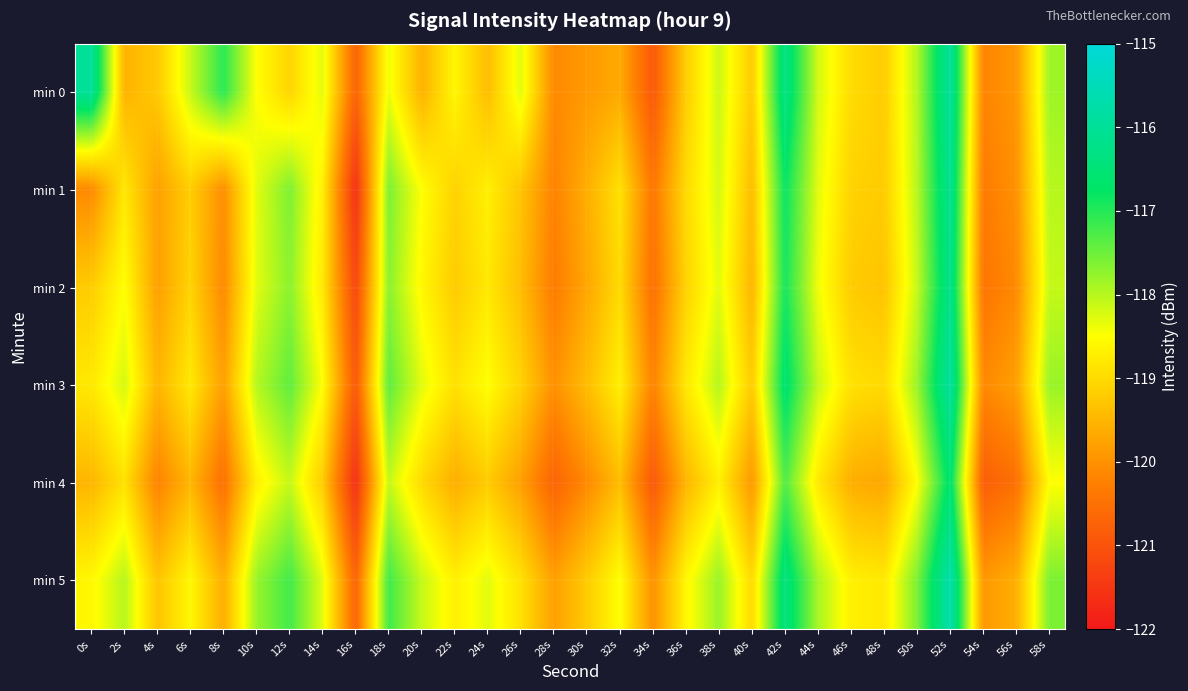

Reading left to right, extract all data points from this chart.

min 0: 0s=-116.0	2s=-119.5	4s=-119.2	6s=-118.1	8s=-117.0	10s=-118.5	12s=-119.1	14s=-118.3	16s=-120.7	18s=-118.4	20s=-119.5	22s=-118.6	24s=-119.4	26s=-118.3	28s=-120.1	30s=-119.9	32s=-119.7	34s=-120.9	36s=-119.2	38s=-118.1	40s=-119.2	42s=-116.3	44s=-118.2	46s=-119.0	48s=-119.2	50s=-118.0	52s=-115.9	54s=-120.2	56s=-119.9	58s=-117.8
min 1: 0s=-120.1	2s=-118.8	4s=-119.8	6s=-119.2	8s=-120.0	10s=-118.3	12s=-117.6	14s=-118.7	16s=-121.6	18s=-117.6	20s=-118.5	22s=-119.1	24s=-118.7	26s=-119.3	28s=-120.2	30s=-119.6	32s=-118.9	34s=-120.4	36s=-119.0	38s=-118.2	40s=-119.4	42s=-116.8	44s=-118.3	46s=-119.1	48s=-119.2	50s=-118.0	52s=-116.1	54s=-120.3	56s=-120.0	58s=-118.0
min 2: 0s=-119.2	2s=-118.5	4s=-119.8	6s=-119.1	8s=-120.1	10s=-118.3	12s=-117.7	14s=-118.8	16s=-121.2	18s=-117.7	20s=-118.6	22s=-119.2	24s=-118.8	26s=-119.4	28s=-120.3	30s=-119.7	32s=-119.0	34s=-120.5	36s=-119.1	38s=-118.3	40s=-119.5	42s=-116.9	44s=-118.4	46s=-119.2	48s=-119.3	50s=-118.1	52s=-116.2	54s=-120.4	56s=-120.1	58s=-118.1
min 3: 0s=-118.8	2s=-118.2	4s=-119.5	6s=-118.8	8s=-119.8	10s=-118.0	12s=-117.4	14s=-118.5	16s=-120.9	18s=-117.4	20s=-118.3	22s=-118.9	24s=-118.5	26s=-119.1	28s=-120.0	30s=-119.4	32s=-118.7	34s=-120.2	36s=-118.8	38s=-118.0	40s=-119.2	42s=-116.6	44s=-118.1	46s=-118.9	48s=-119.0	50s=-117.8	52s=-115.9	54s=-120.1	56s=-119.8	58s=-117.8
min 4: 0s=-119.5	2s=-118.9	4s=-120.2	6s=-119.5	8s=-120.5	10s=-118.7	12s=-118.1	14s=-119.2	16s=-121.6	18s=-118.1	20s=-119.0	22s=-119.6	24s=-119.2	26s=-119.8	28s=-120.7	30s=-120.1	32s=-119.4	34s=-120.9	36s=-119.5	38s=-118.7	40s=-119.9	42s=-117.3	44s=-118.8	46s=-119.6	48s=-119.7	50s=-118.5	52s=-116.6	54s=-120.8	56s=-120.5	58s=-118.5
min 5: 0s=-118.6	2s=-118.0	4s=-119.3	6s=-118.6	8s=-119.6	10s=-117.8	12s=-117.2	14s=-118.3	16s=-120.7	18s=-117.2	20s=-118.1	22s=-118.7	24s=-118.3	26s=-118.9	28s=-119.8	30s=-119.2	32s=-118.5	34s=-120.0	36s=-118.6	38s=-117.8	40s=-119.0	42s=-116.4	44s=-117.9	46s=-118.7	48s=-118.8	50s=-117.6	52s=-115.7	54s=-119.9	56s=-119.6	58s=-117.6